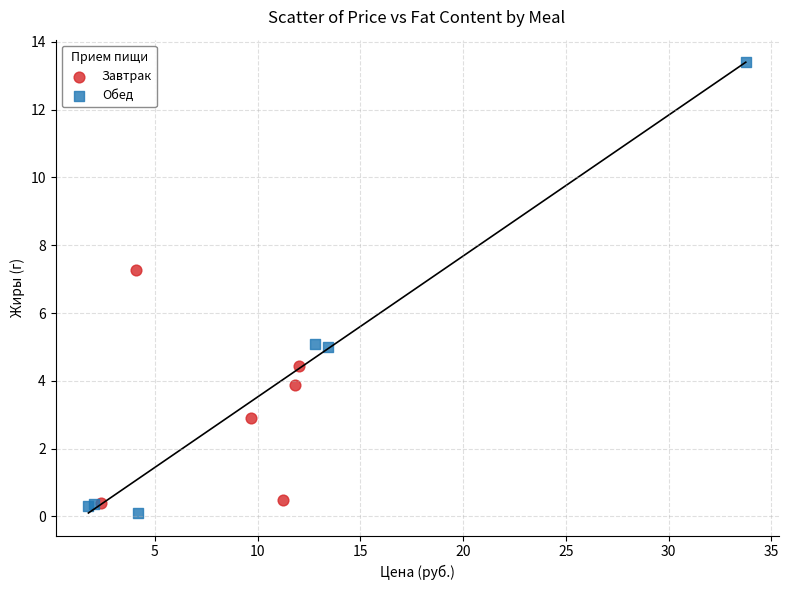

Which series has the widest spread of Y values?

Обед